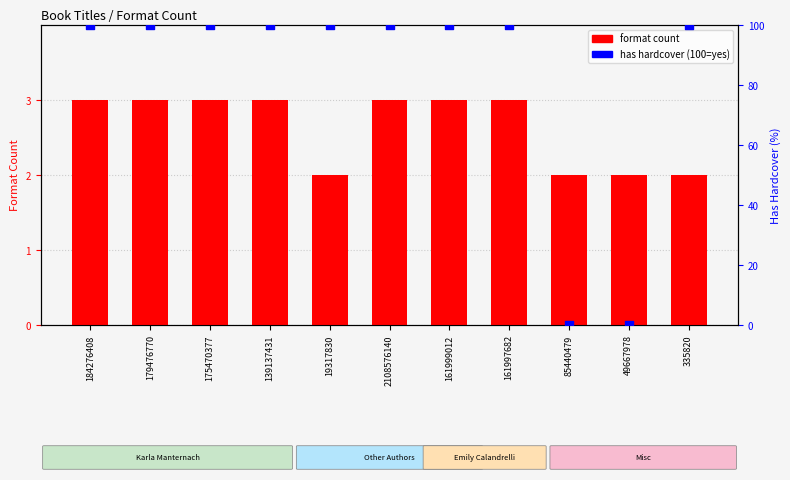

Approximately how many times larger is the value at 179476770 compared to 161999012?

1.0